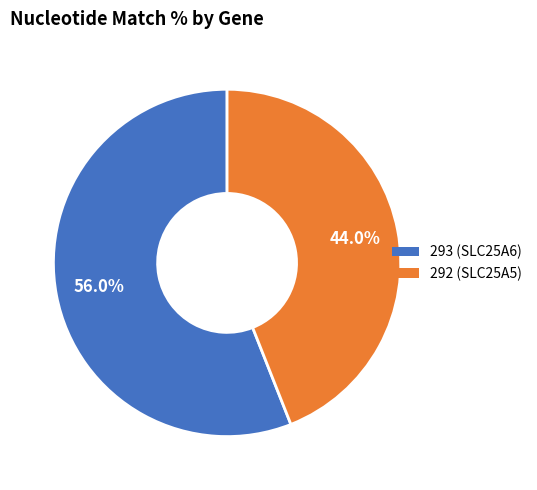

Is there a majority slice in this chart?

Yes